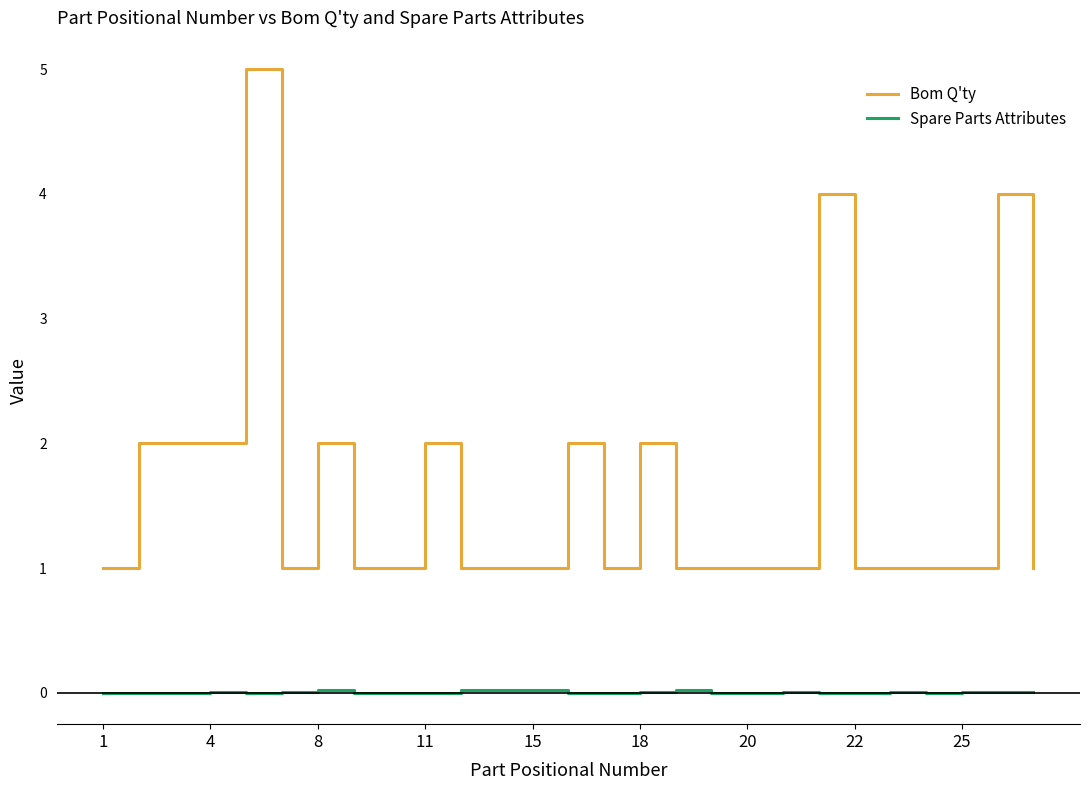

Which series has the widest spread of values?

Bom Q'ty